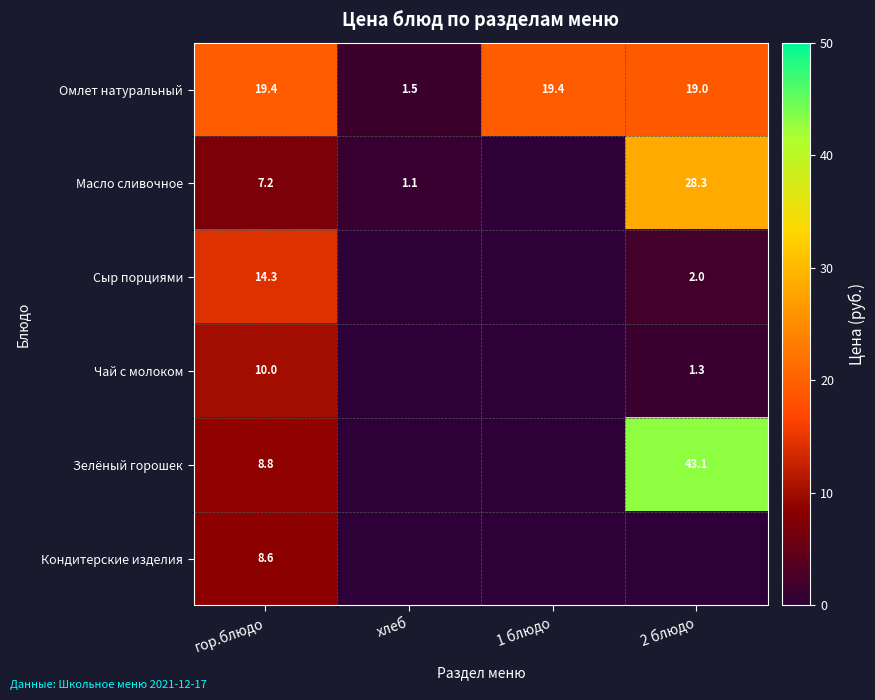

At which label does Омлет натуральный first exceed 19?

гор.блюдо